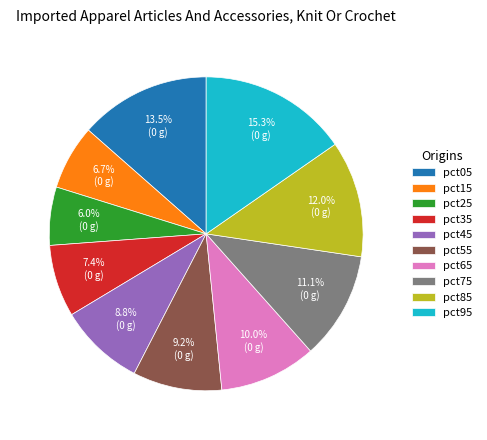

Which slice is the smallest?

pct25